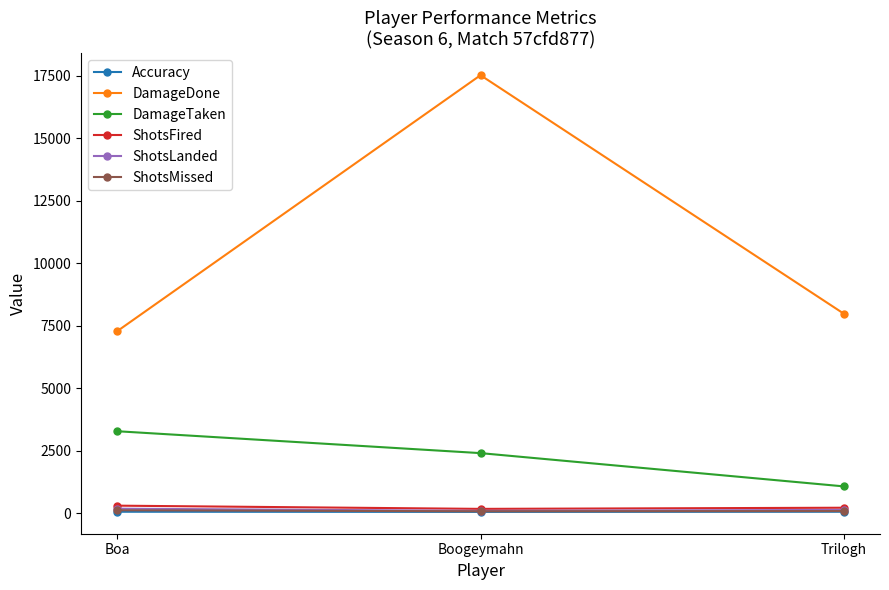

The value of DamageDone at Boogeymahn is 17512.0. True or false?

True